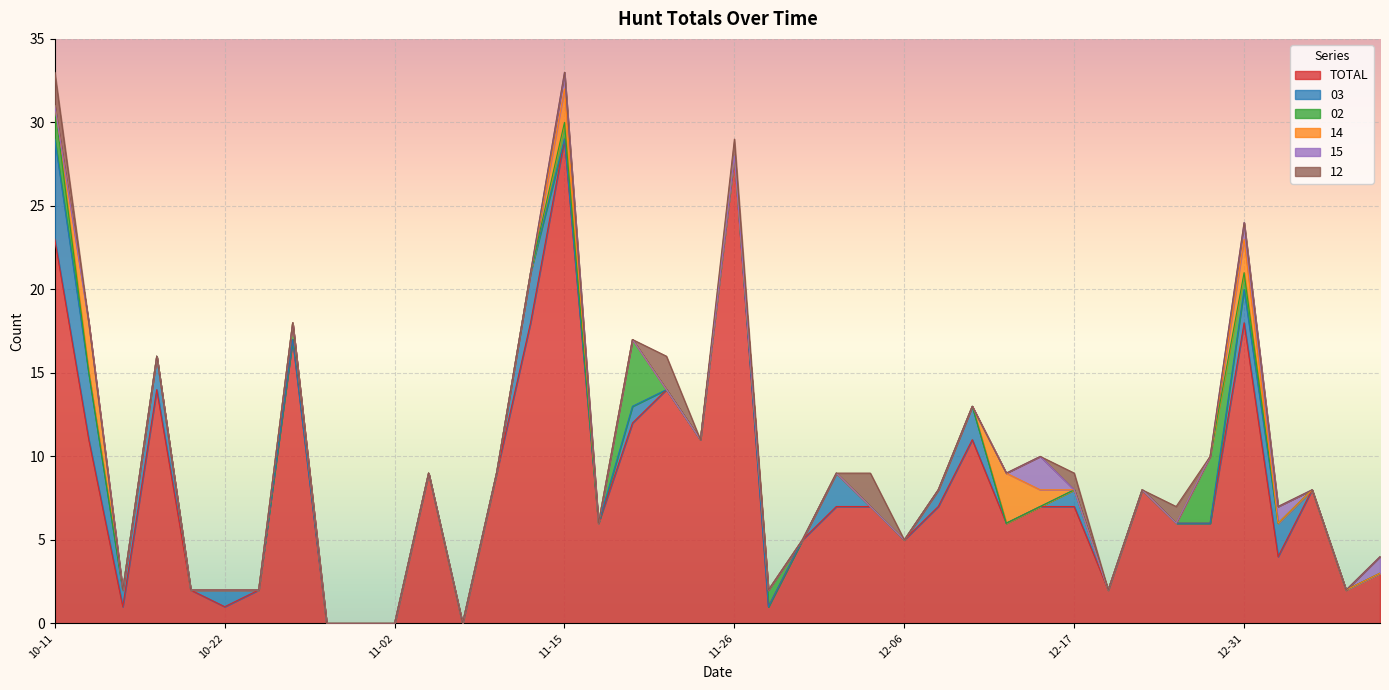

Is it true that 02 equals 0 at 2014-10-19?

True